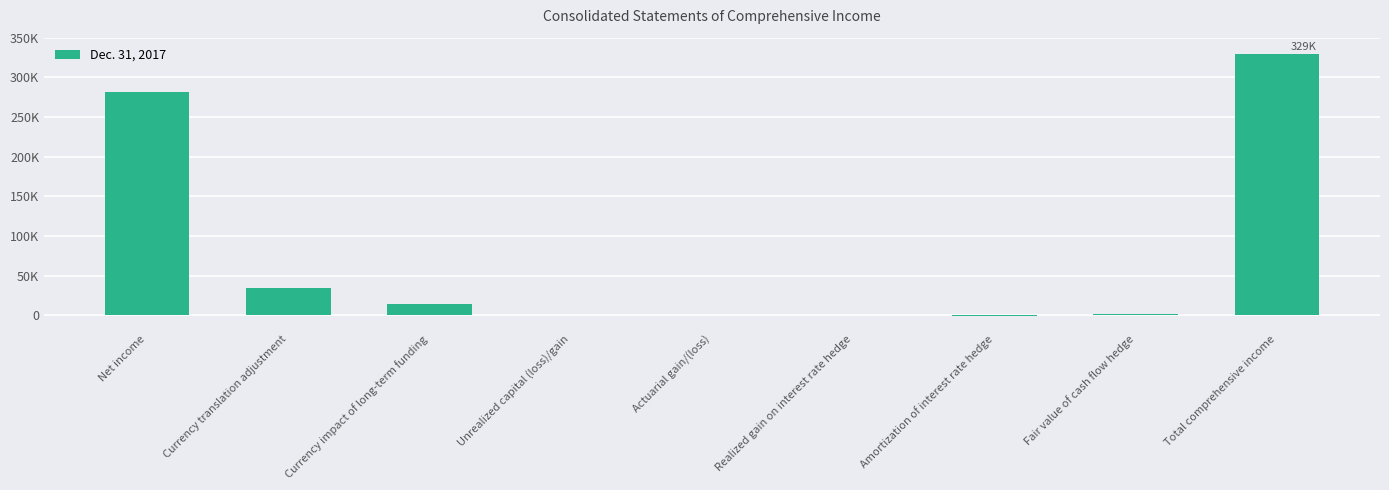

What is the difference between the second highest and second lowest values?

281760